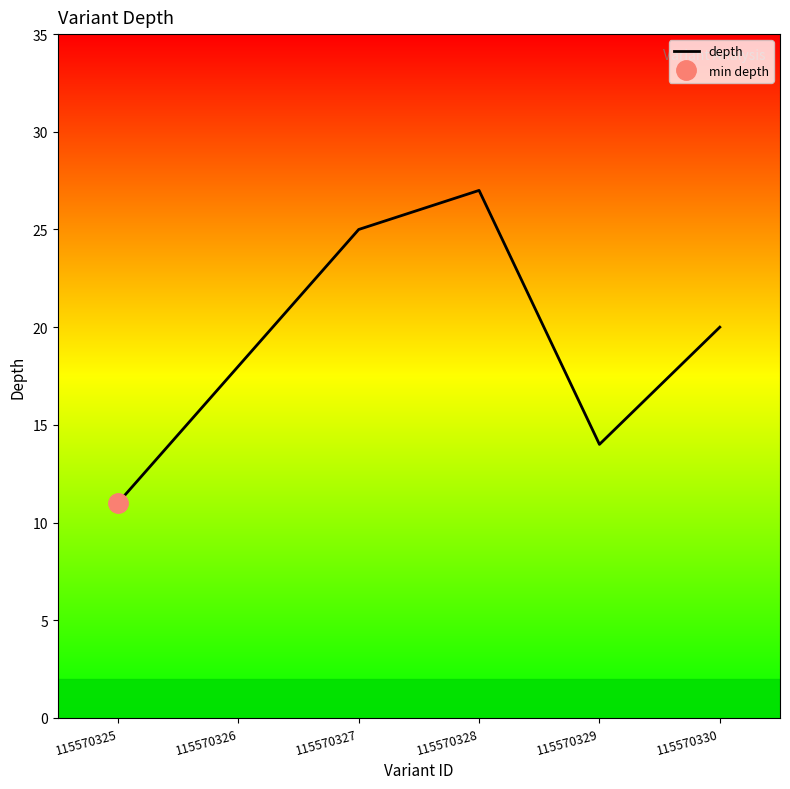

What is the value of the 2nd point from the left?

18